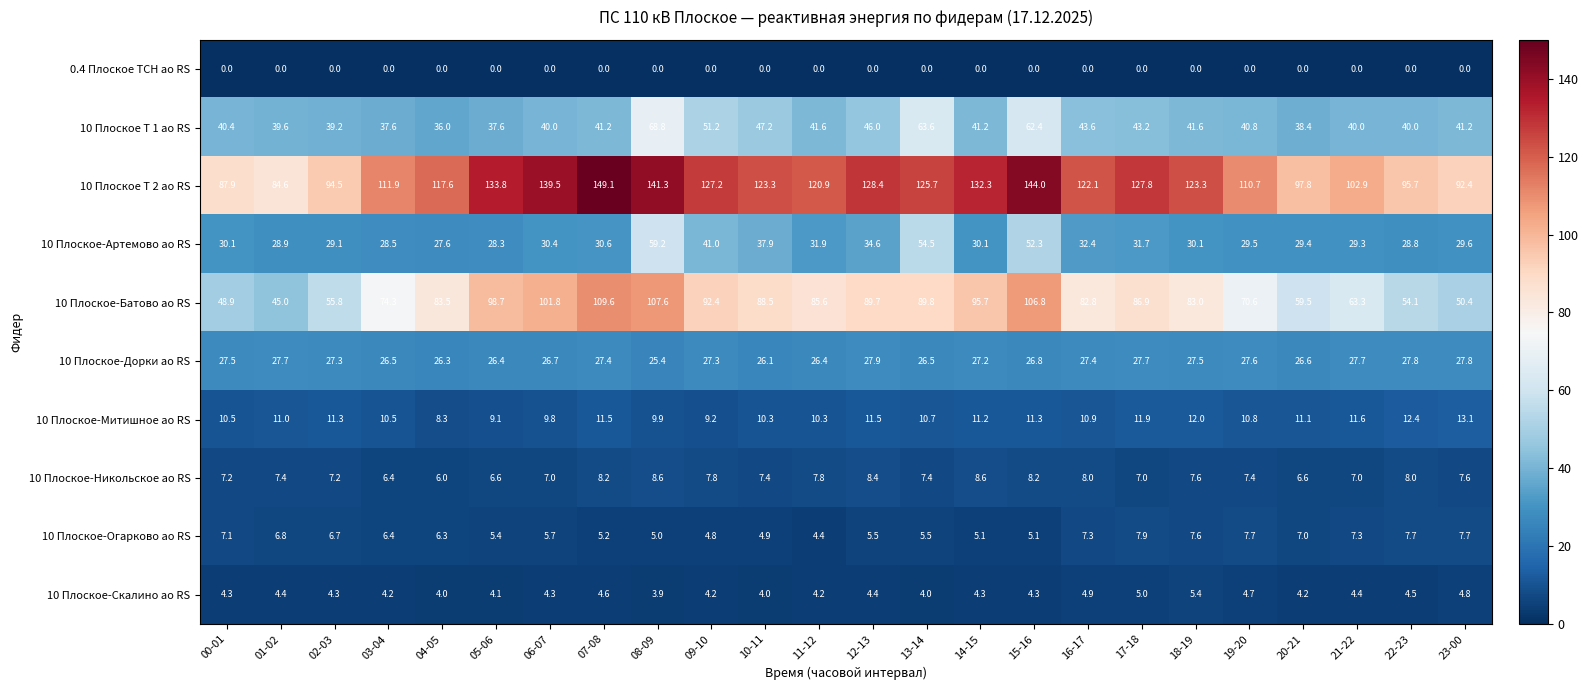

Where is 10 Плоское-Батово ао RS nearest to the value 77?

03-04